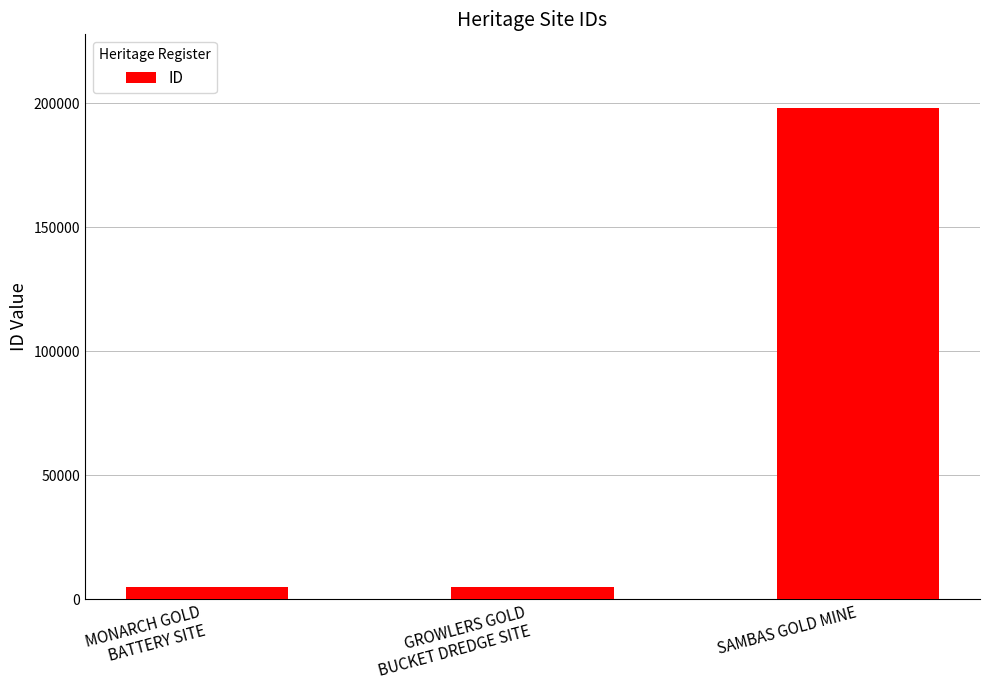

What is the sum of all values?

208091